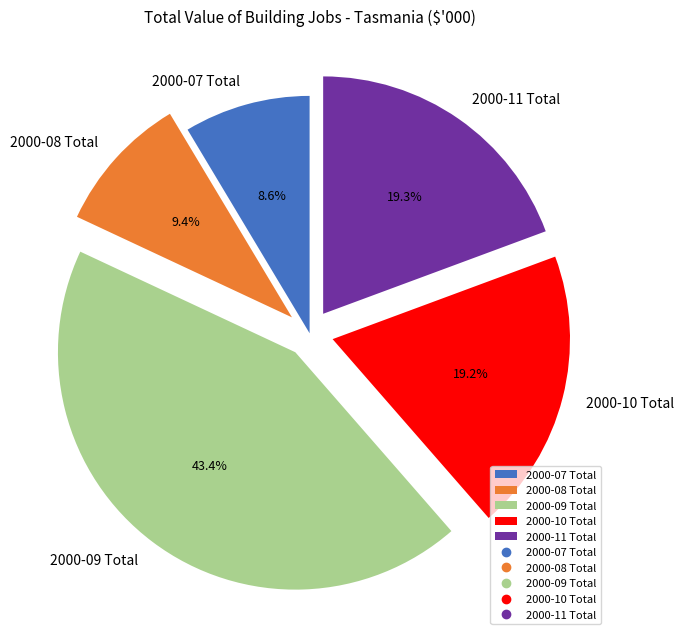

What is the ratio of the value at 2000-09 Total to the value at 2000-08 Total?

4.6